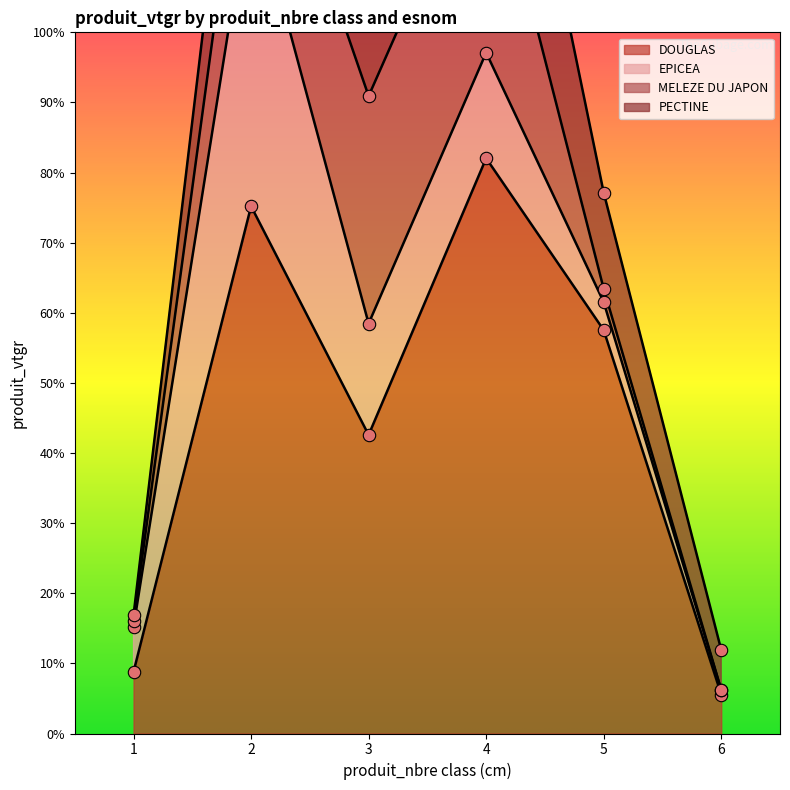

Which series has the largest total across all categories?

DOUGLAS